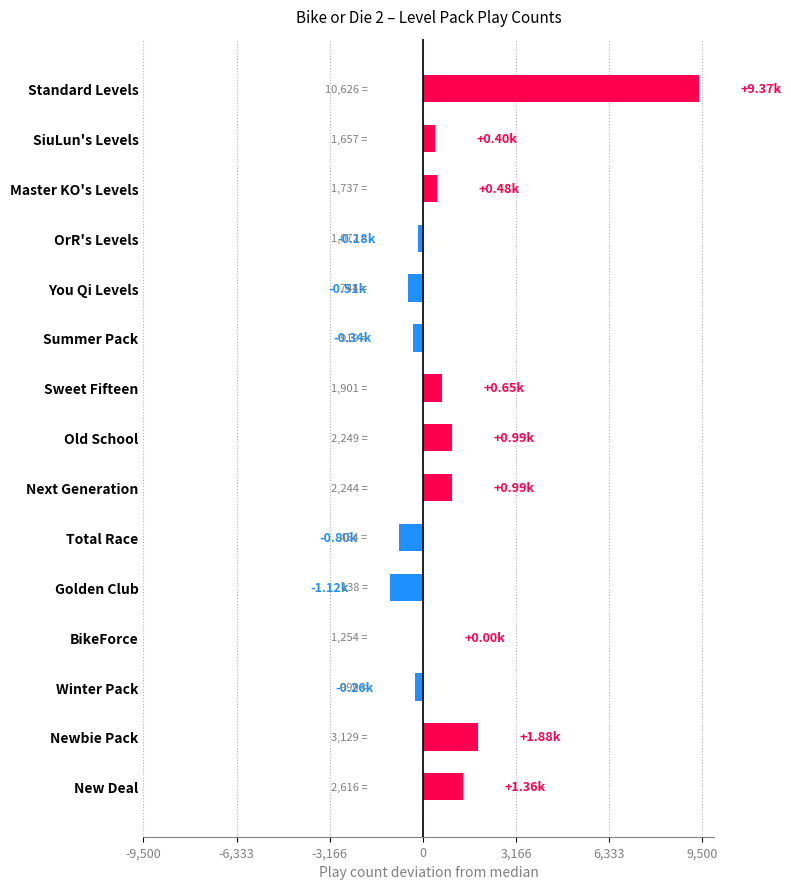

Rank the categories by value from highest to lowest.

Standard Levels, Newbie Pack, New Deal, Old School, Next Generation, Sweet Fifteen, Master KO's Levels, SiuLun's Levels, BikeForce, OrR's Levels, Winter Pack, Summer Pack, You Qi Levels, Total Race, Golden Club